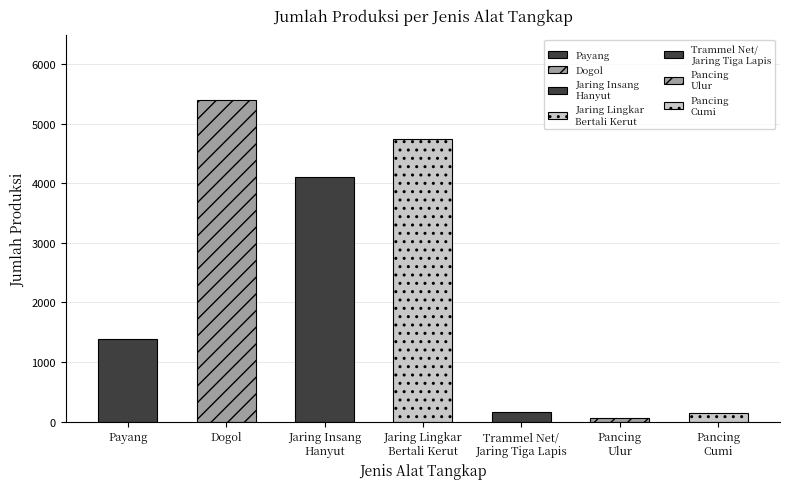

Where is the data nearest to the value 2728?

Payang